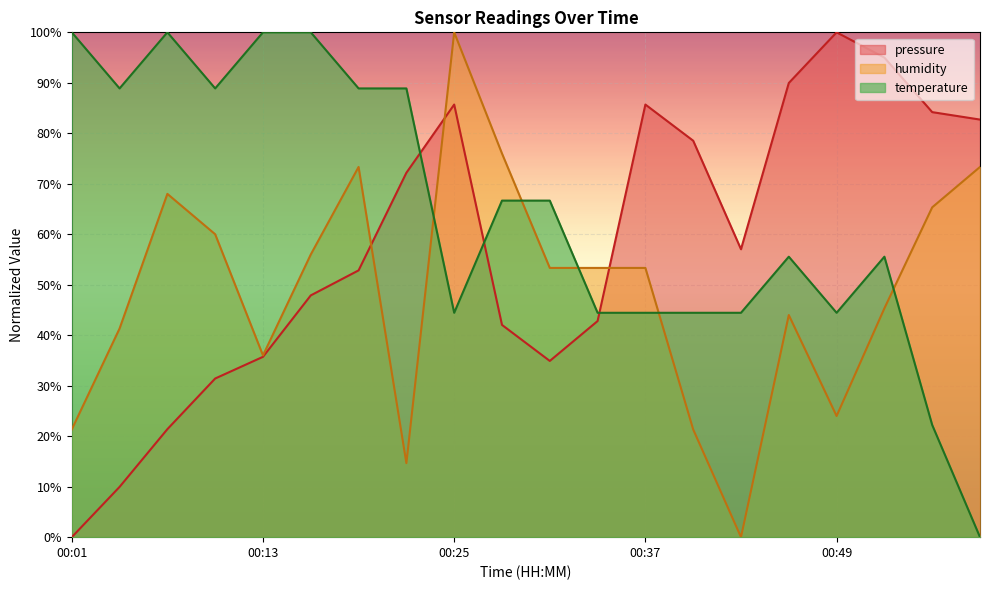

In humidity, how many points are lower than both neighbors (excluding endpoints)?

4